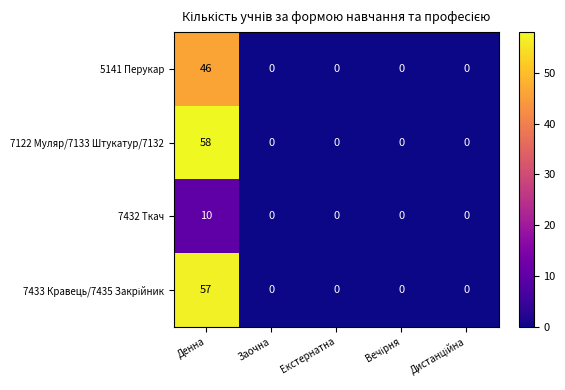

Which series has the largest range (max minus min)?

7122 Муляр/7133 Штукатур/7132